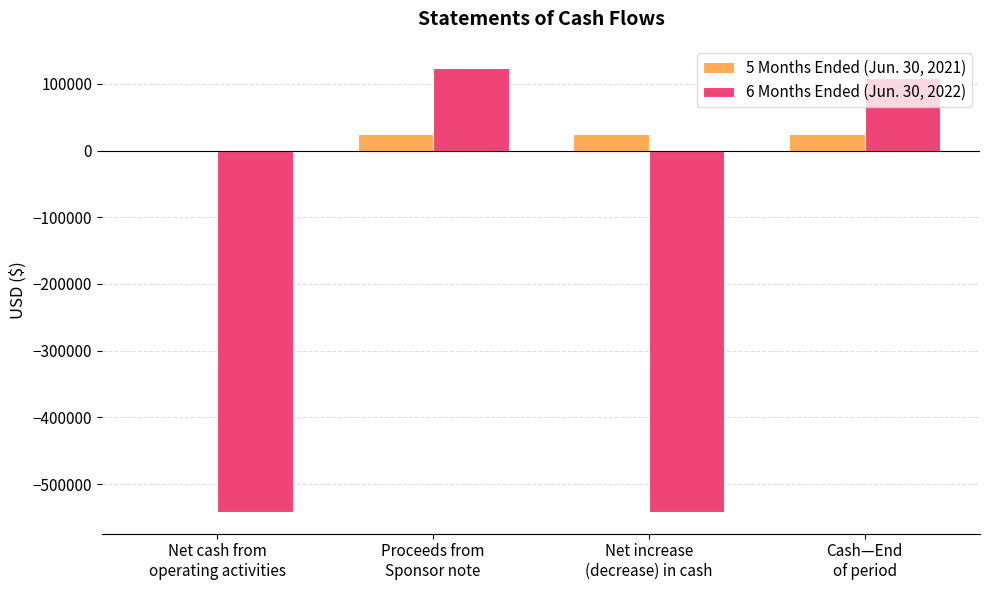

What is the spread (max minus min) of values at Net cash from
operating activities?

541134